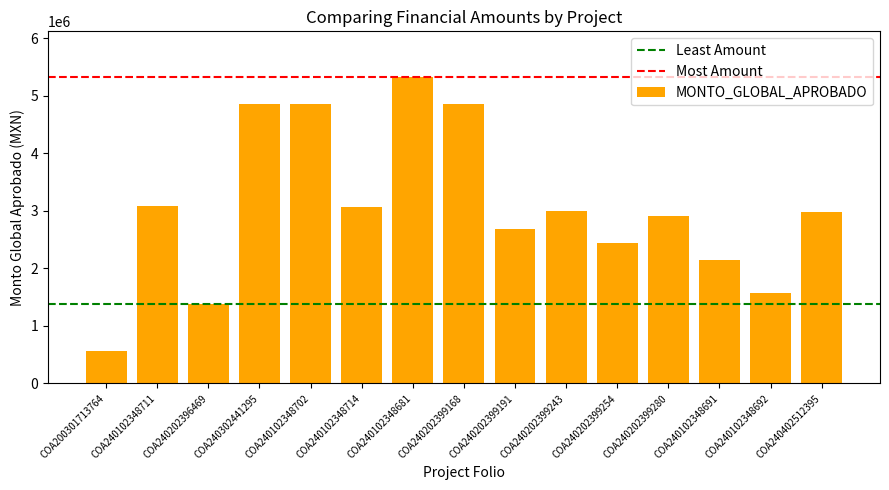

At which category does the chart reach its minimum across all series?

COA200301713764